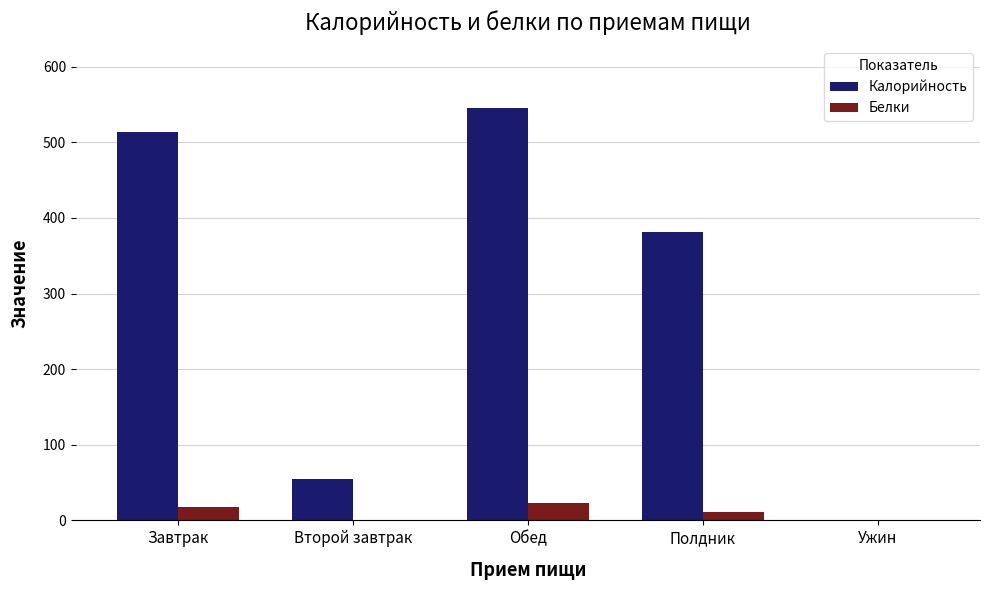

Is it true that Белки equals 18 at Завтрак?

True